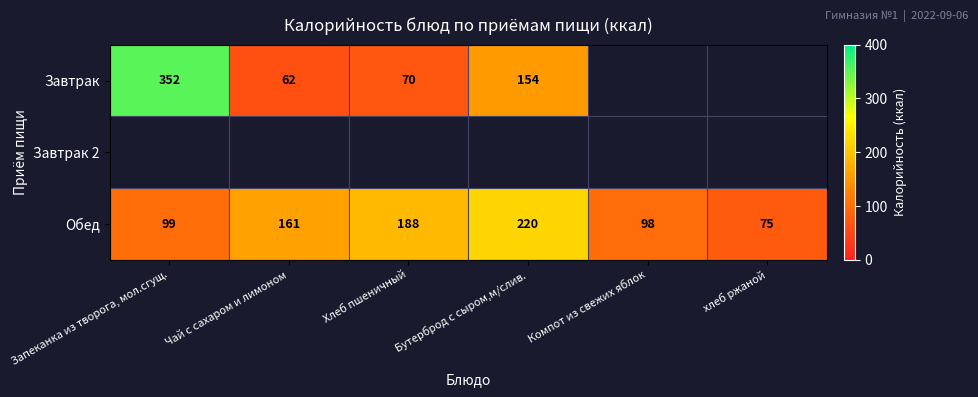

How many categories are shown in the chart?

6